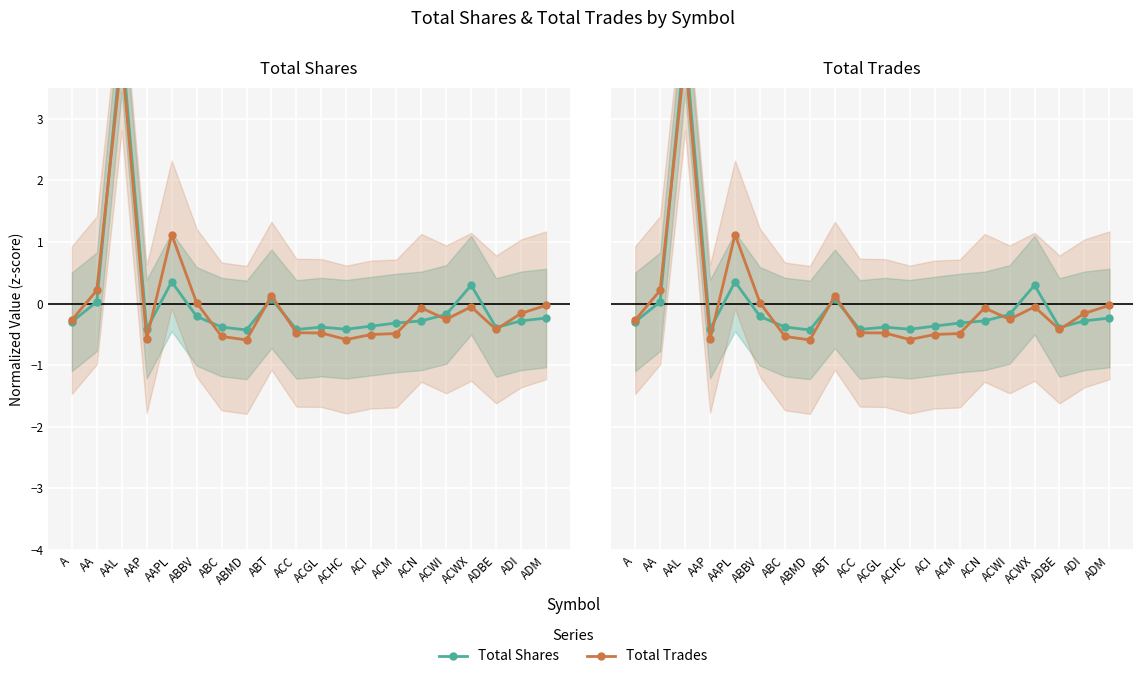

What is the difference between the Total Trades values at AAPL and ACHC?

1.7